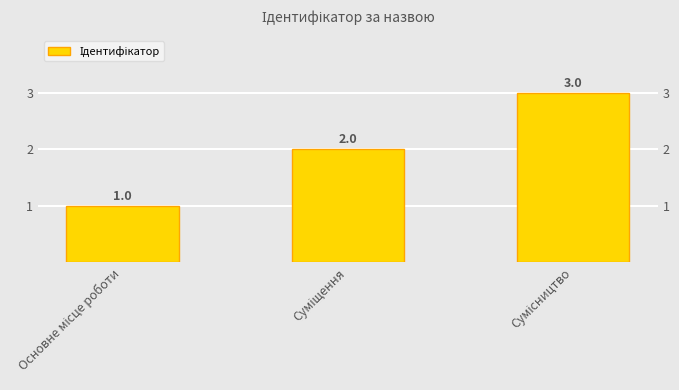

What position from the left is Суміщення?

2